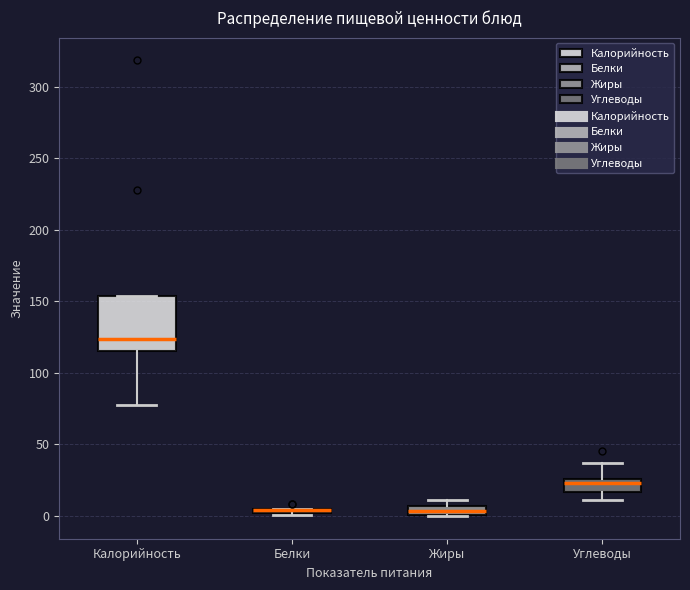

Which box is the tallest, from its lower edge to its upper edge?

Калорийность